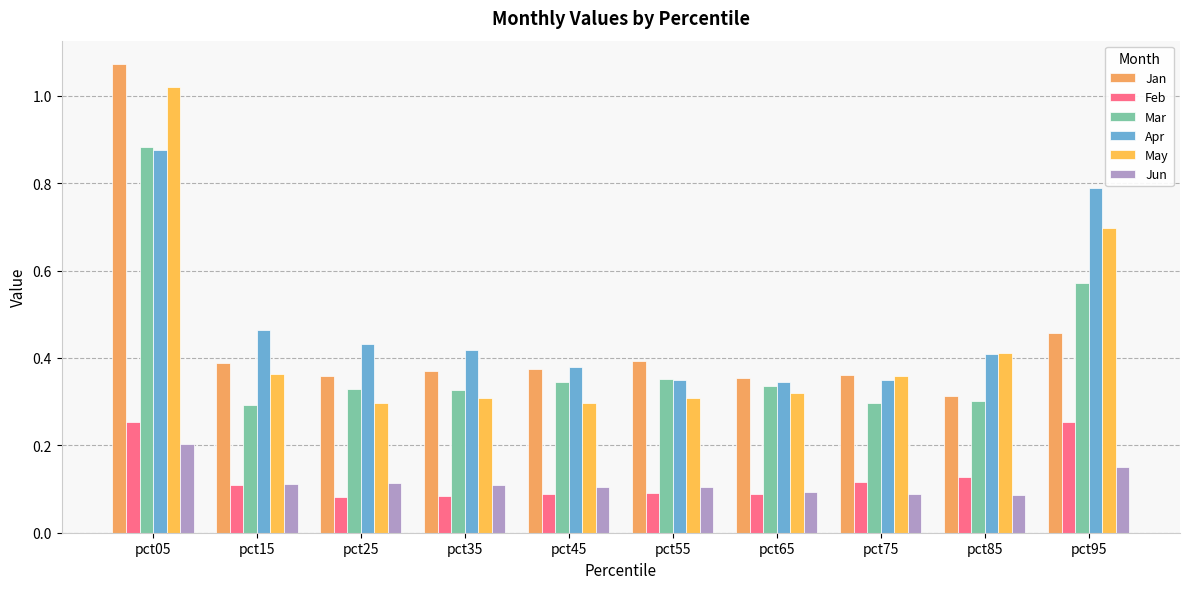

At which category is the sum across all series the highest?

pct05